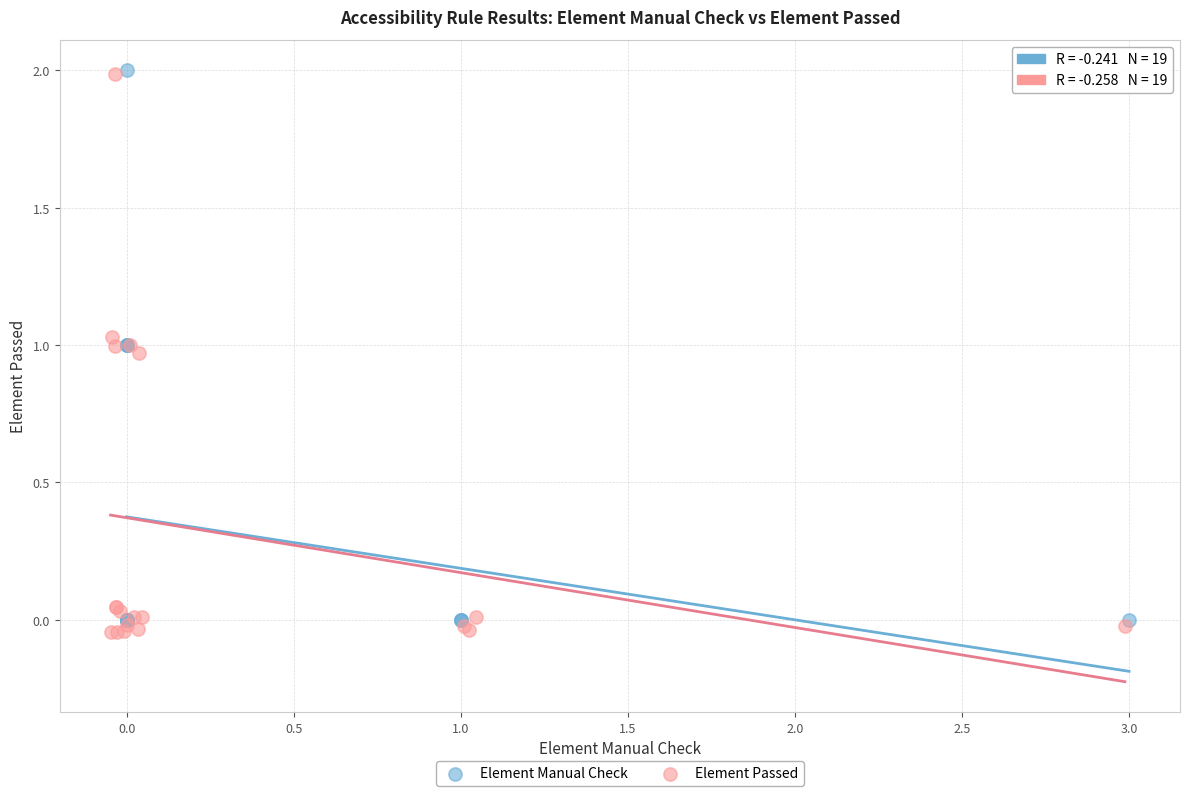

Which series has the largest Y range (max minus min)?

Element Passed